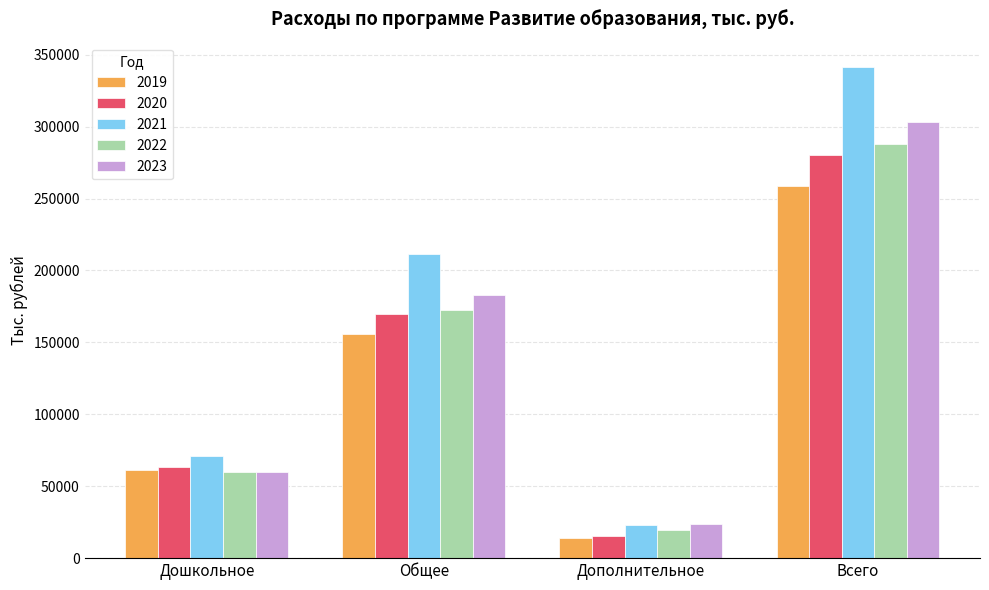

What is the label of the 2nd bar from the right?

Дополнительное